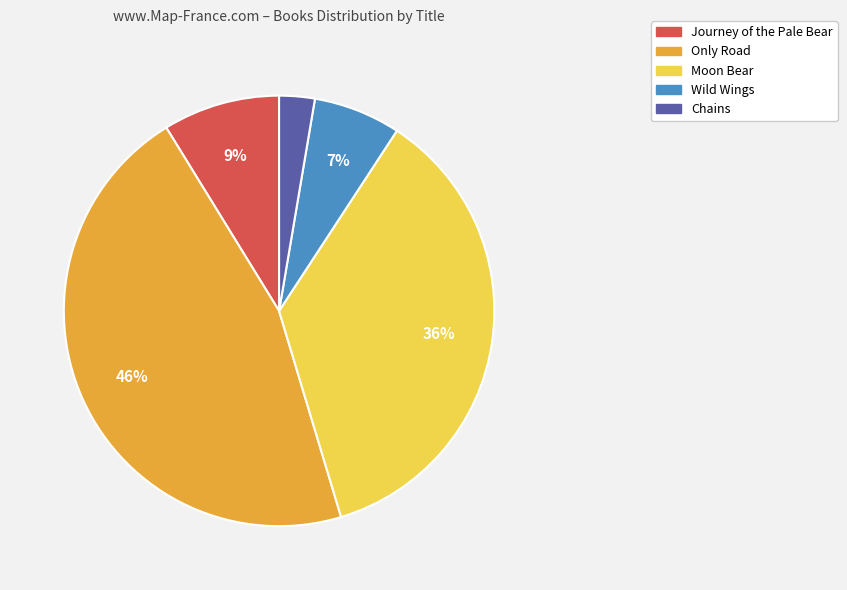

Rank the categories by value from highest to lowest.

Only Road, Moon Bear, Journey of the Pale Bear, Wild Wings, Chains